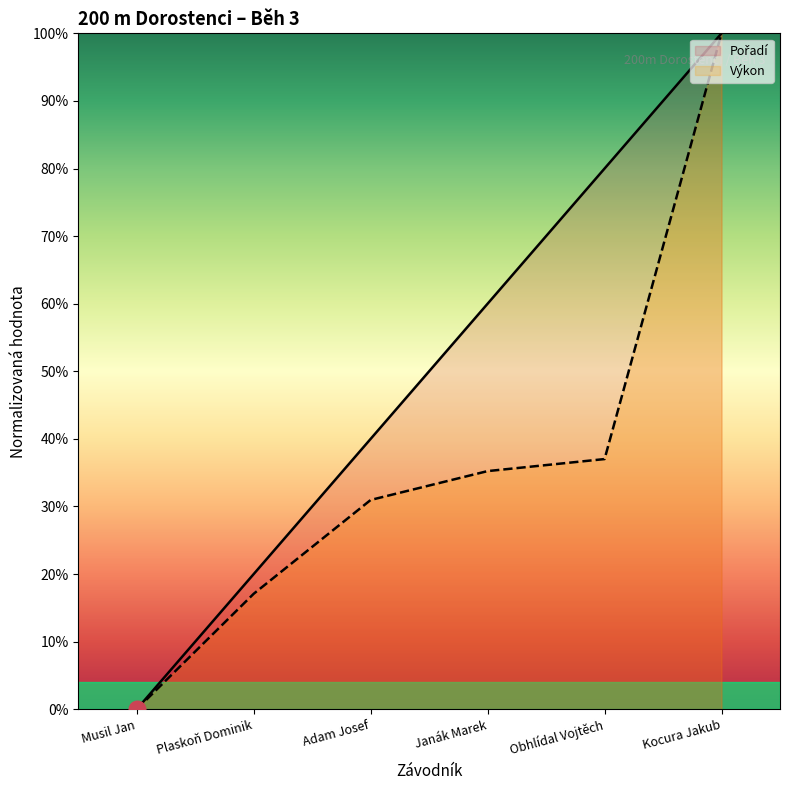

How many data points in Výkon are above 0?

5